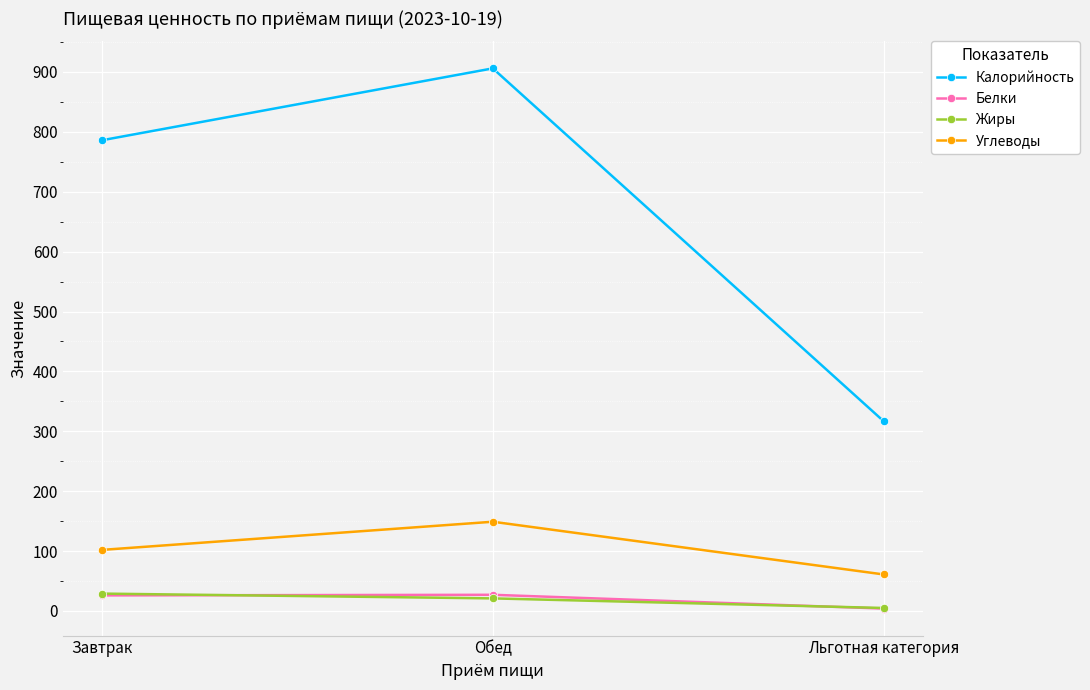

How many distinct data groups are displayed?

4